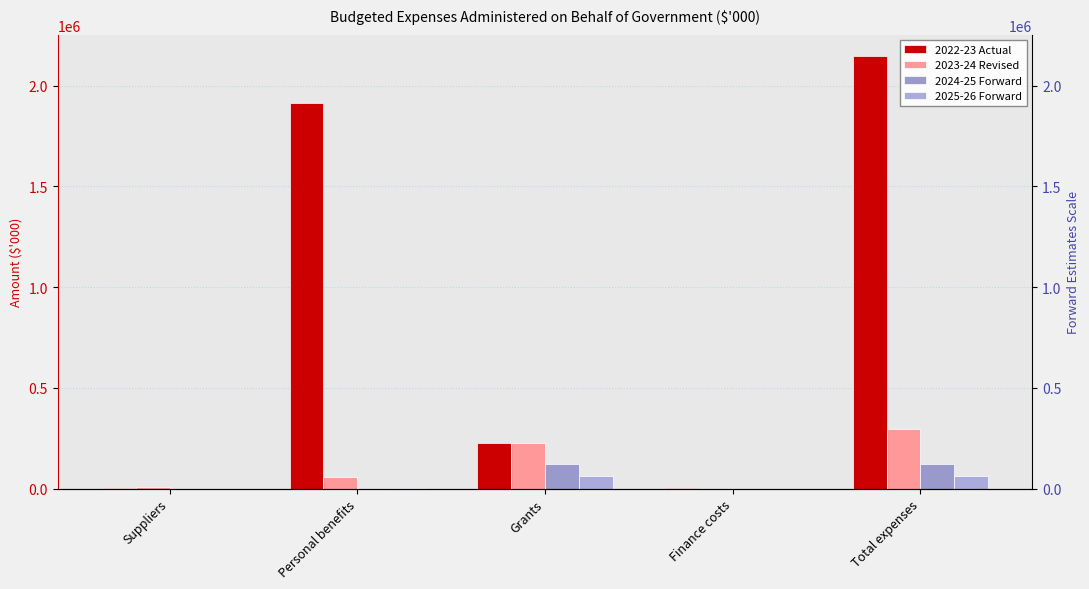

Which category has the lowest value across all series?

Finance costs